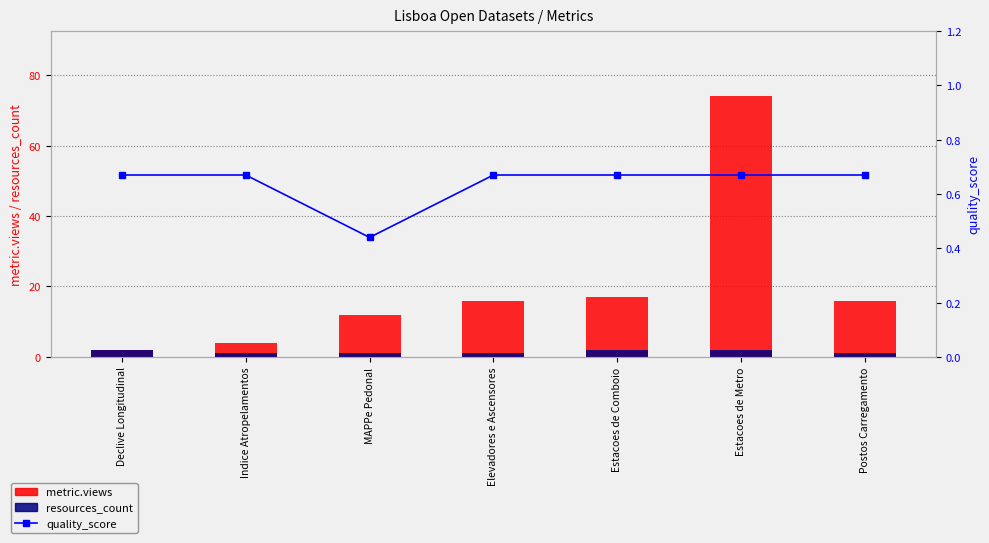

The value of resources_count at Estacoes de Metro is 2.0. True or false?

True